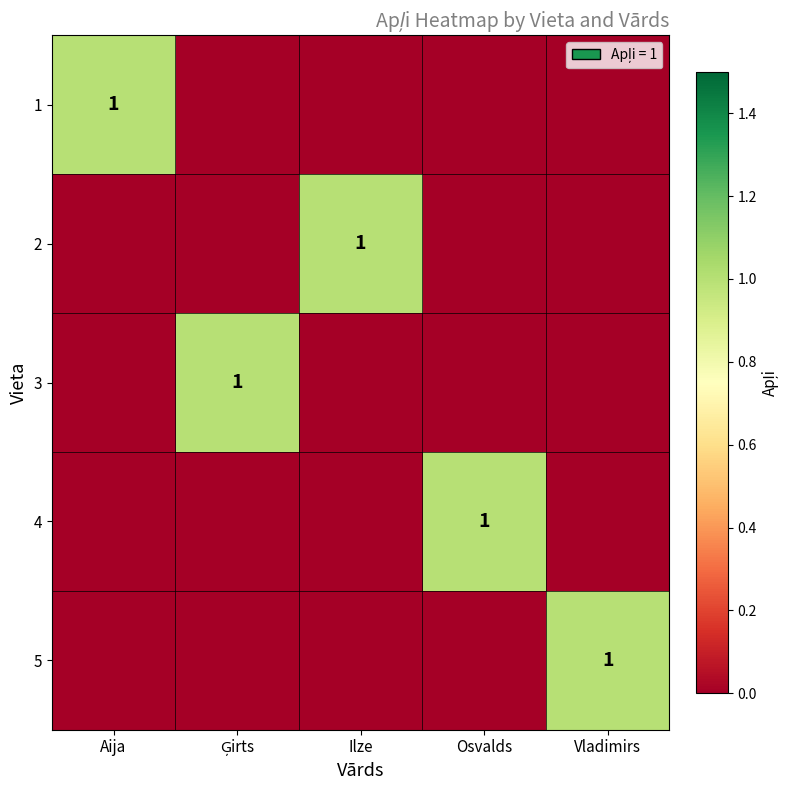

What is the sum of all 4 values?

1